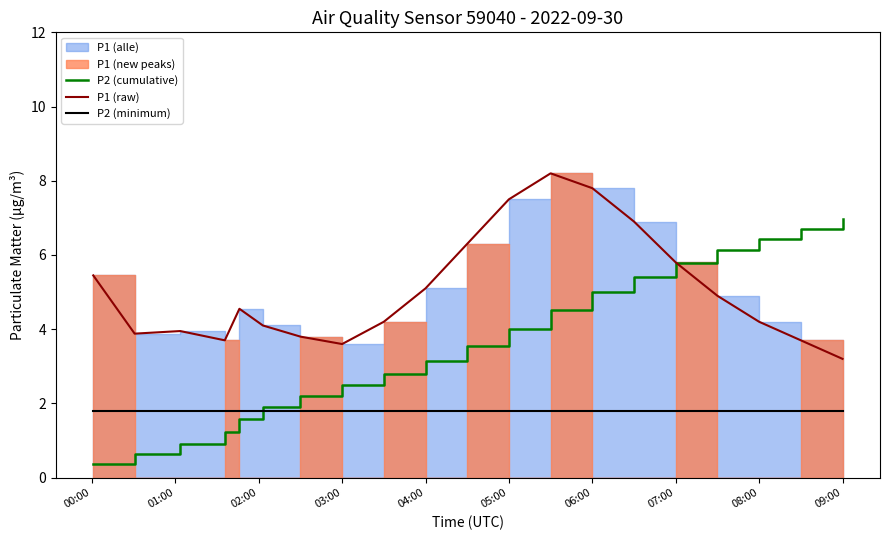

The value of P2 (cumulative) at 04:00 is 4.1. True or false?

False